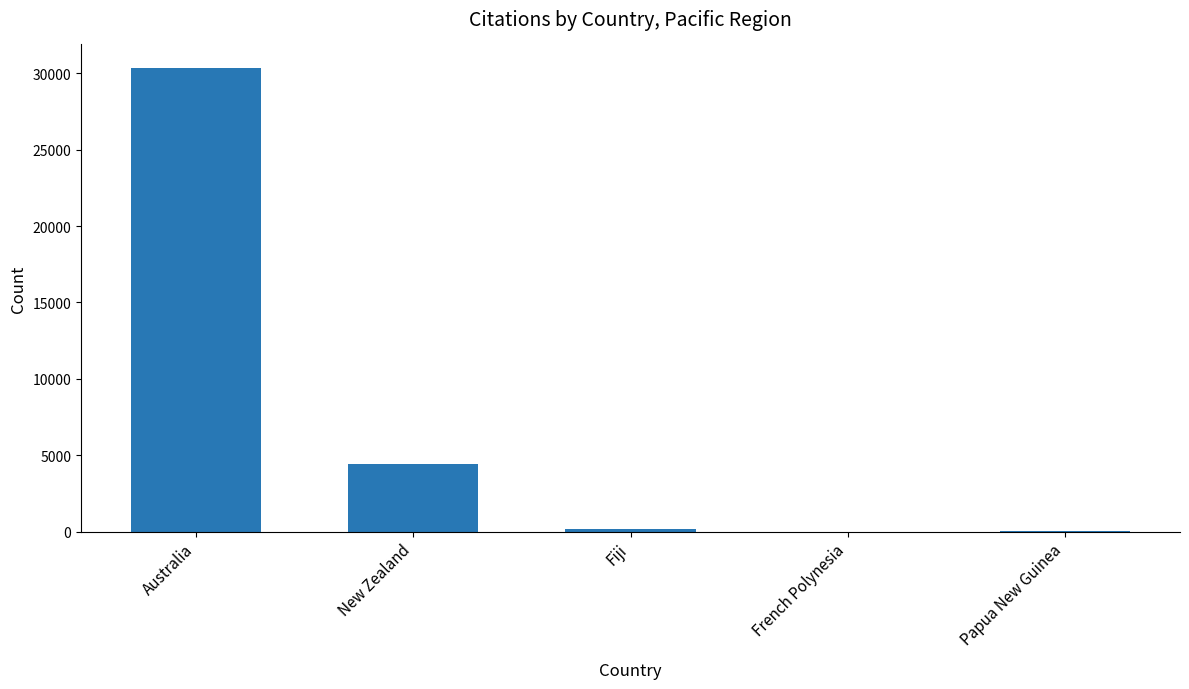

What is the greatest value displayed?

30367